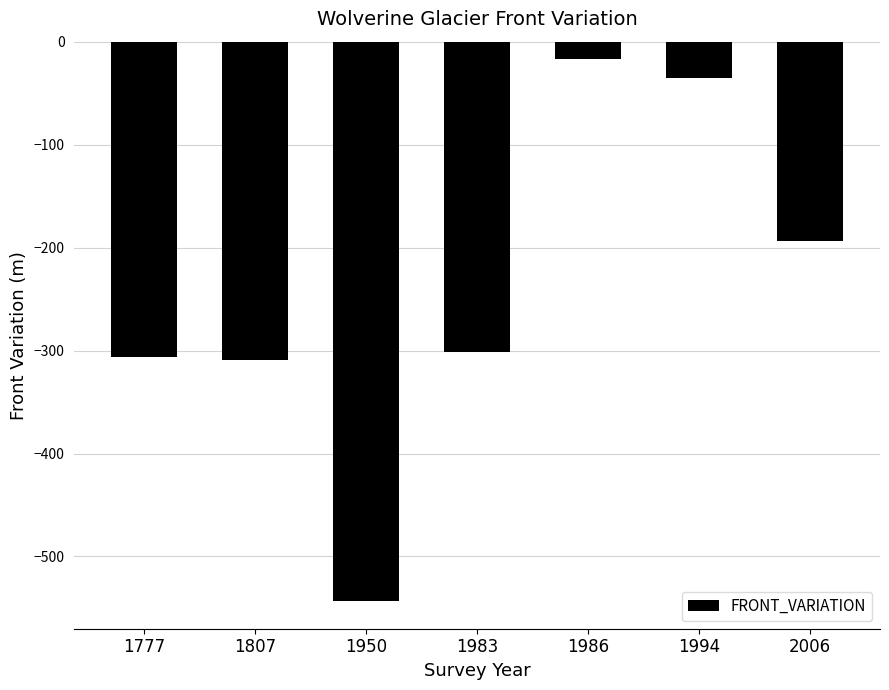

Does the chart contain any negative values?

Yes